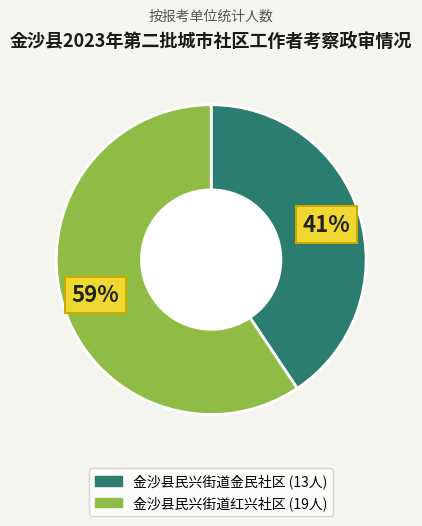

True or false: 金沙县民兴街道红兴社区 accounts for 70% of the total.

False